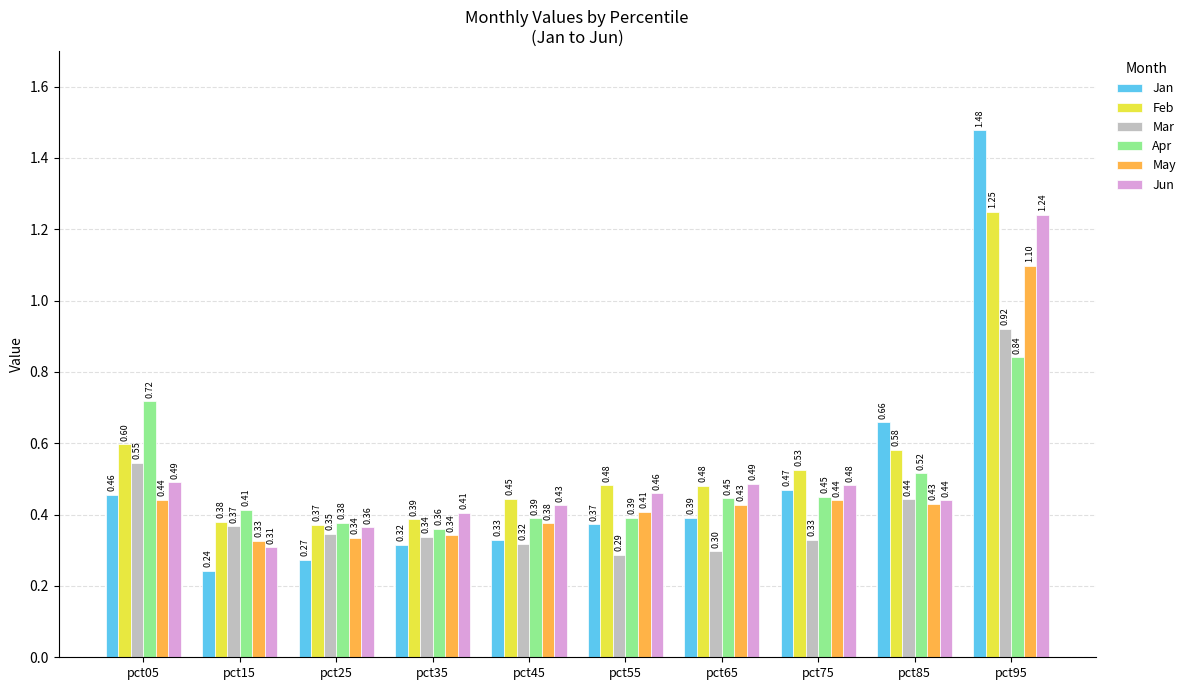

Is the value of Jan at pct25 greater than the value of Jun at pct65?

No